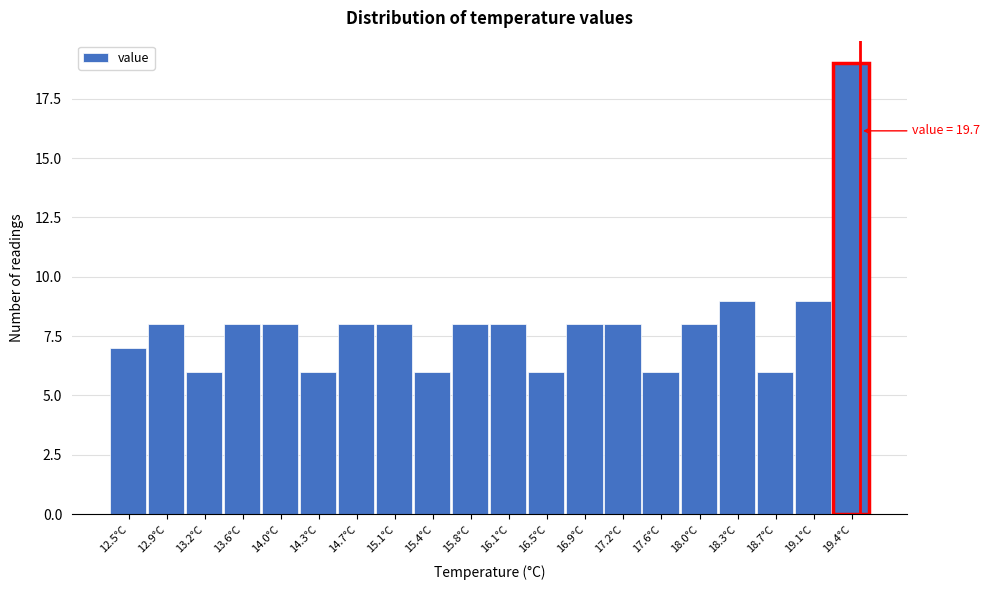

Reading right to left, what are all the values shown in this chart?

19	9	6	9	8	6	8	8	6	8	8	6	8	8	6	8	8	6	8	7